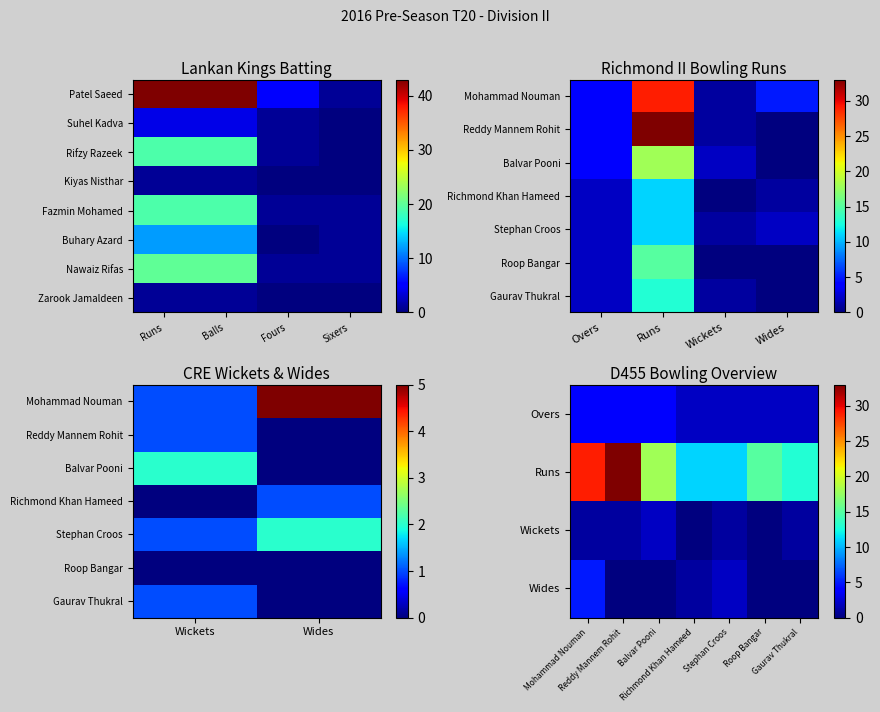

True or false: Richmond II Bowling Runs has a value of 29 at Balvar Pooni.

False